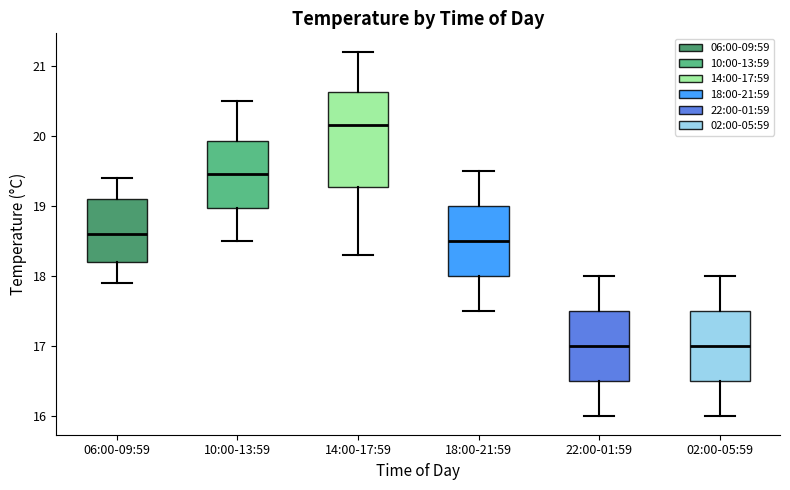

Where does the lower whisker of the box for 10:00-13:59 end on the y-axis? The values are not printed on the chart, so give them approximately, as read against the axis.

18.5